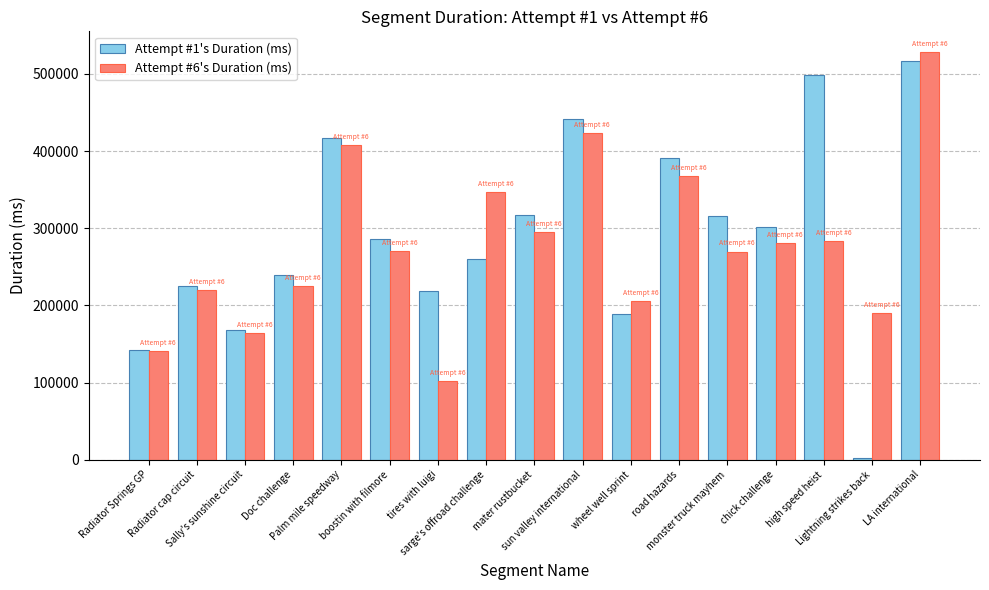

At Radiator cap circuit, list the series in order from largest to smallest.

Attempt #1's Duration (ms), Attempt #6's Duration (ms)